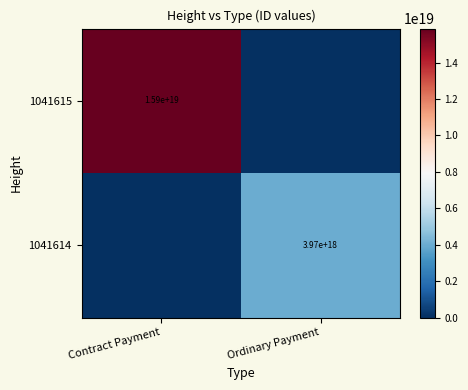

Is it true that 1041614 equals 3970000000000000000 at Ordinary Payment?

True